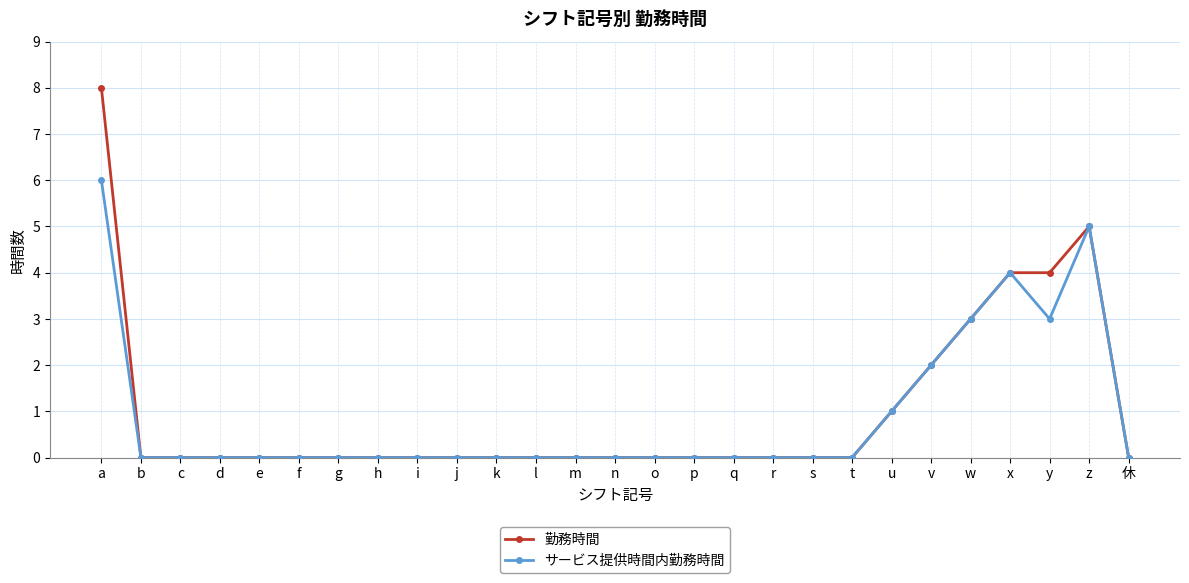

What is the difference between the maximum and minimum values in the 勤務時間 series?

8